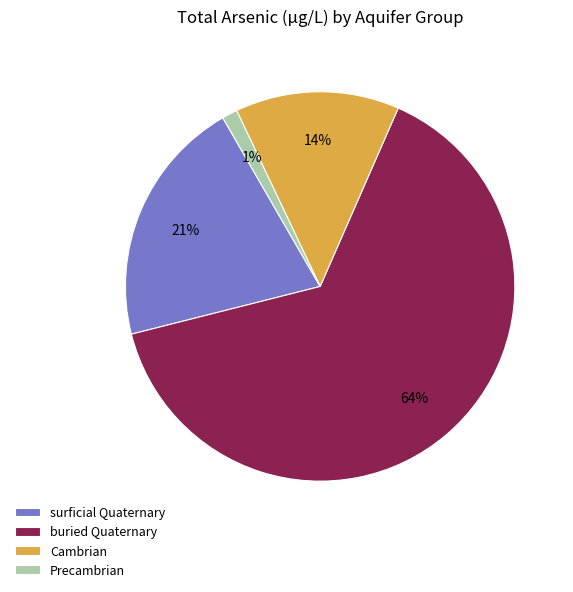

How many segments does this pie chart have?

4